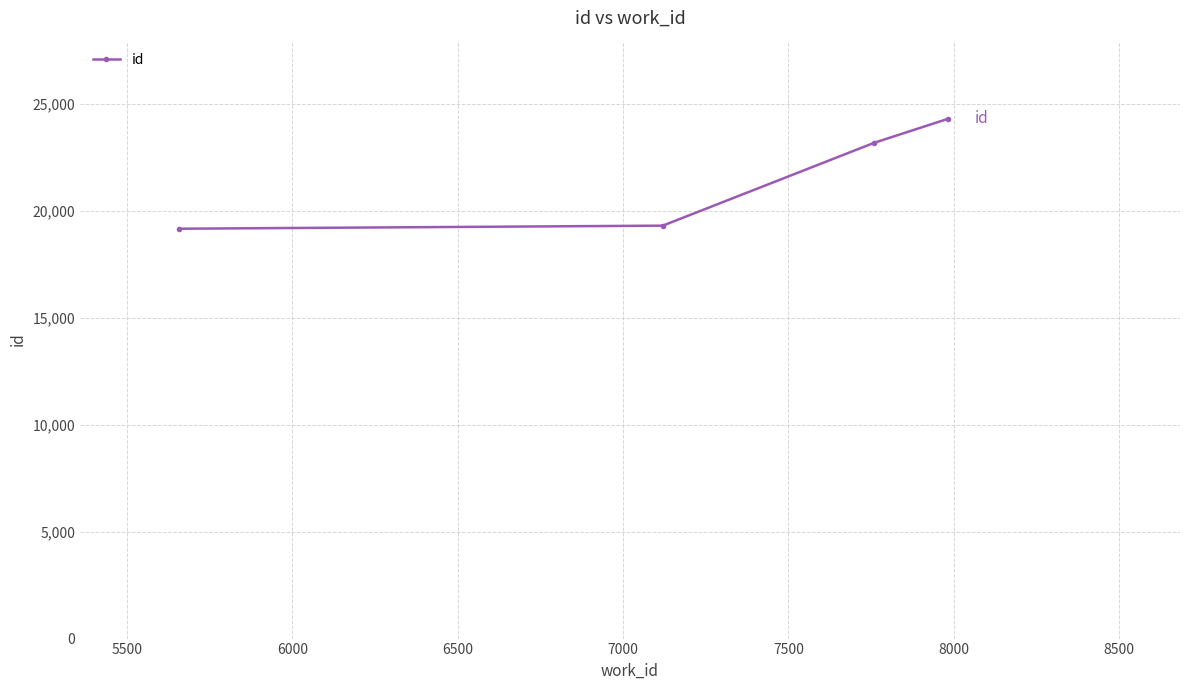

What is the sum of all values?

85921